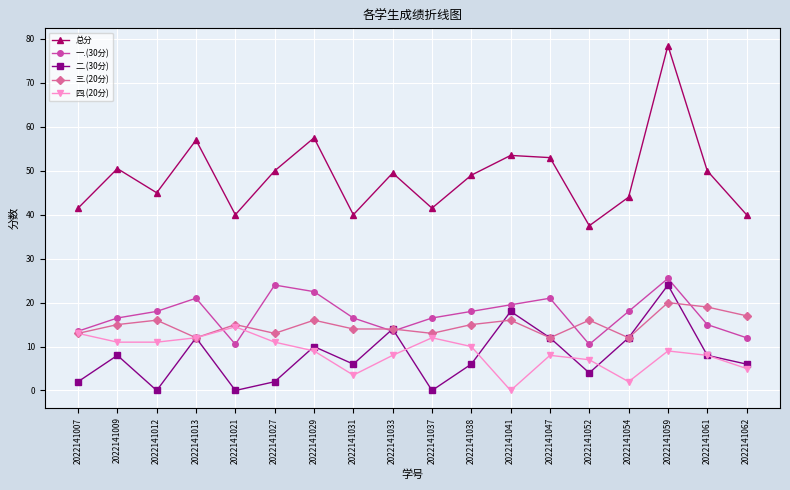

Which series has the largest total across all categories?

总分